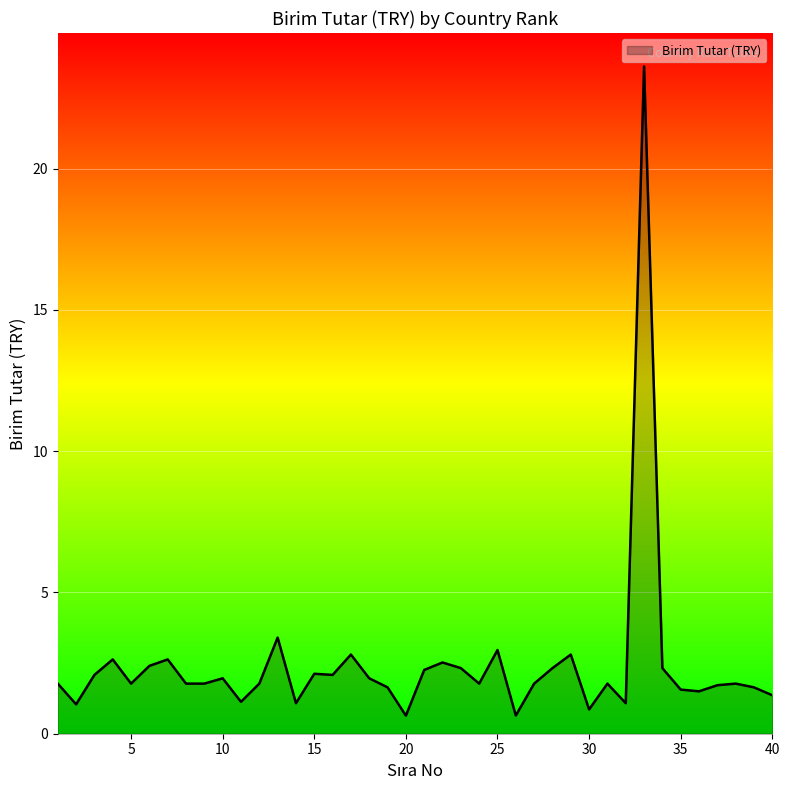

What is the maximum value shown in the chart?

23.6